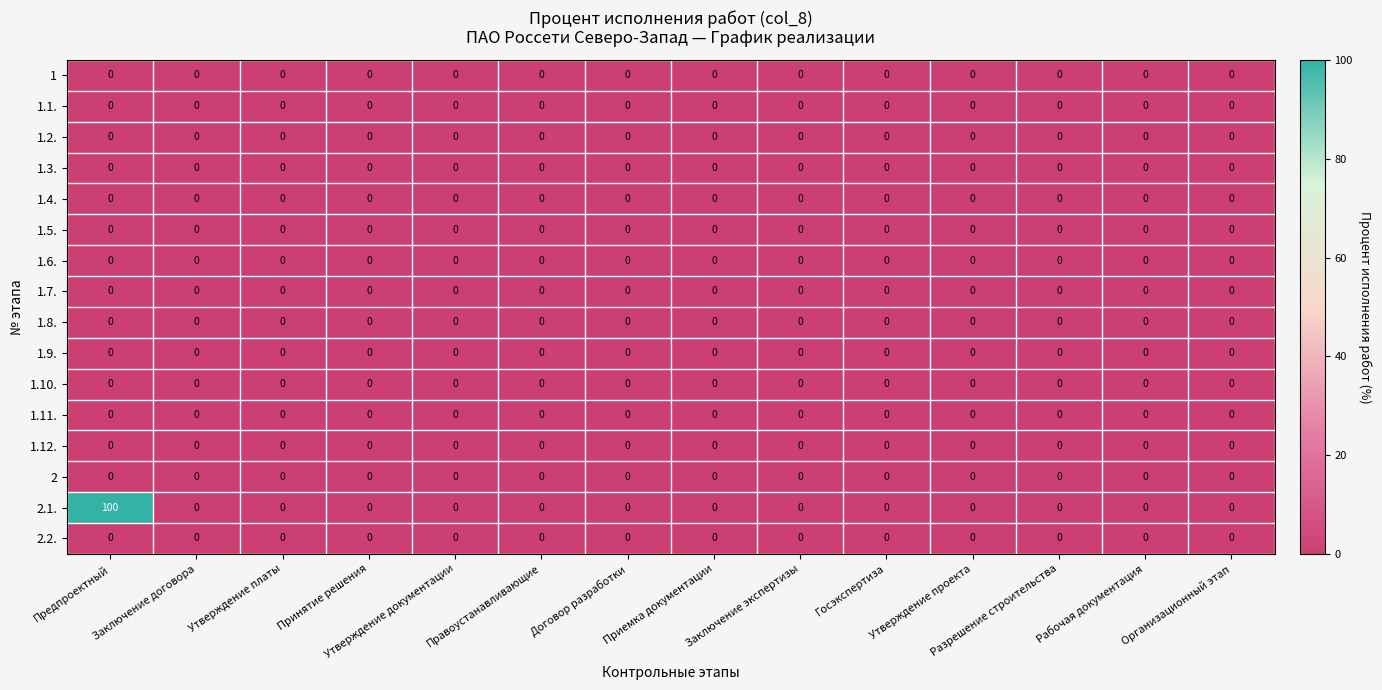

True or false: 1.3. has a value of 0 at Утверждение проекта.

True